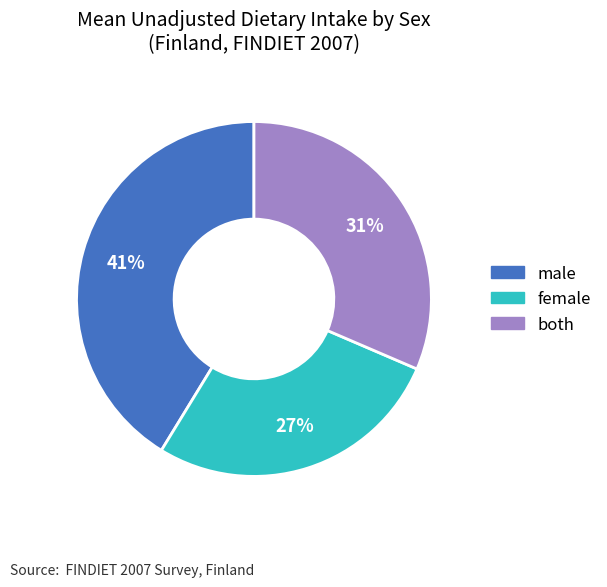

Which has a higher value, male or female?

male